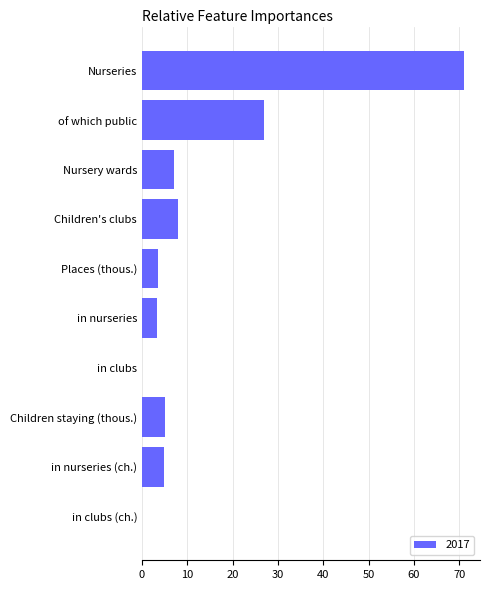

What is the sum of all values?

130.0